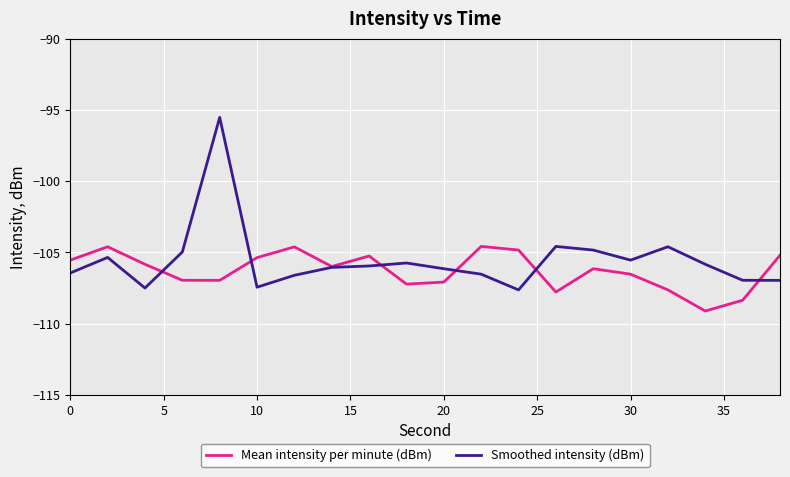

What is the sum of all Mean intensity per minute (dBm) values?

-2125.5